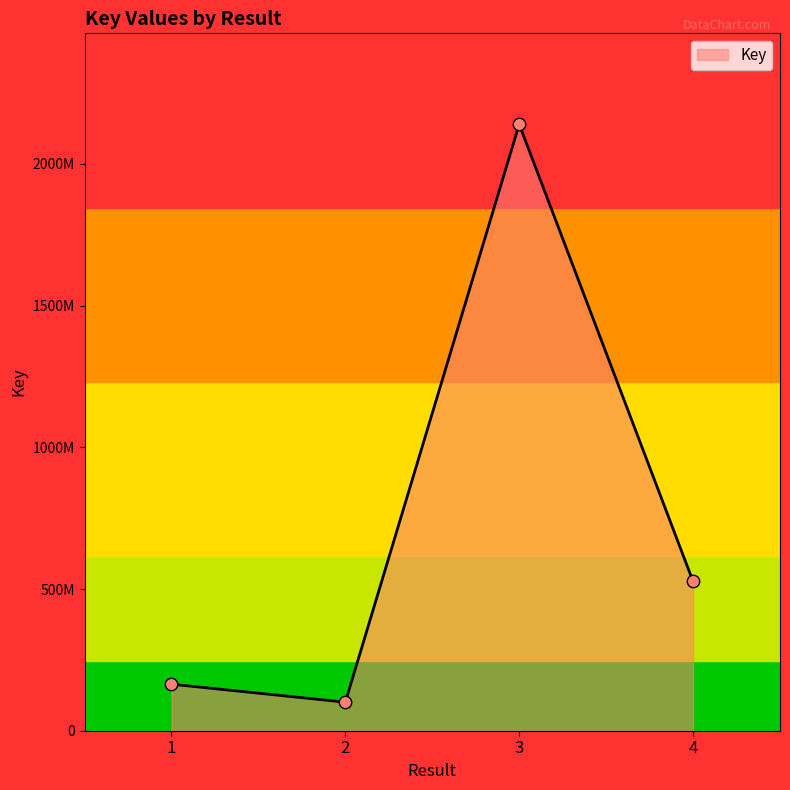

Is this an area chart (filled region under the line)?

Yes